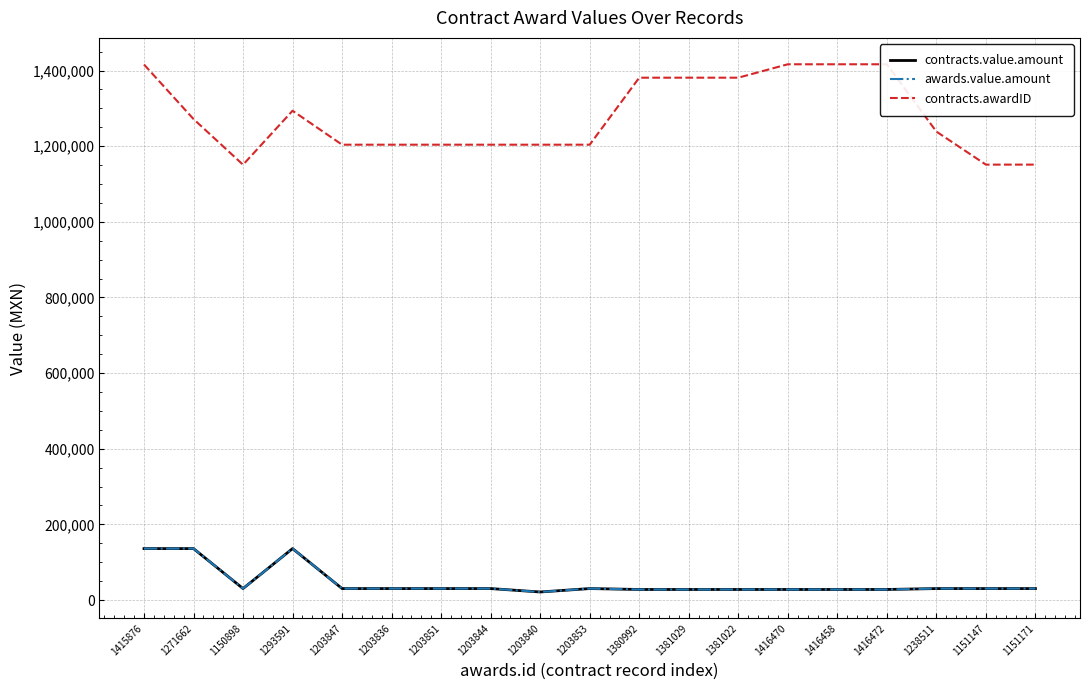

How many lines are shown in the chart?

3